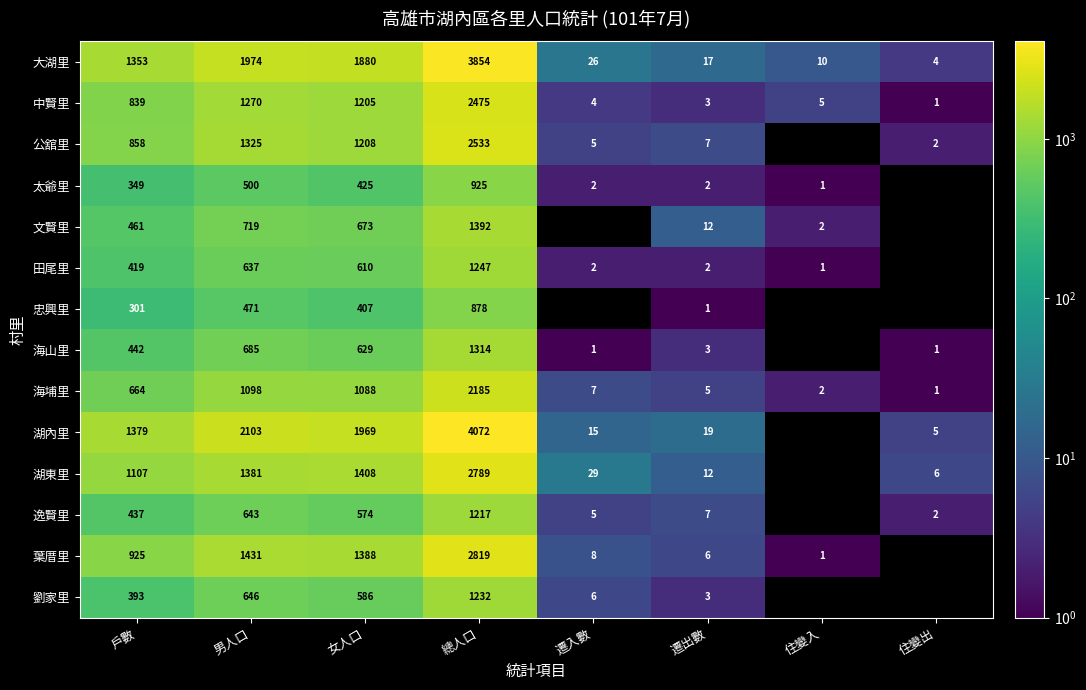

The value of 葉厝里 at 遷入數 is 8. True or false?

True